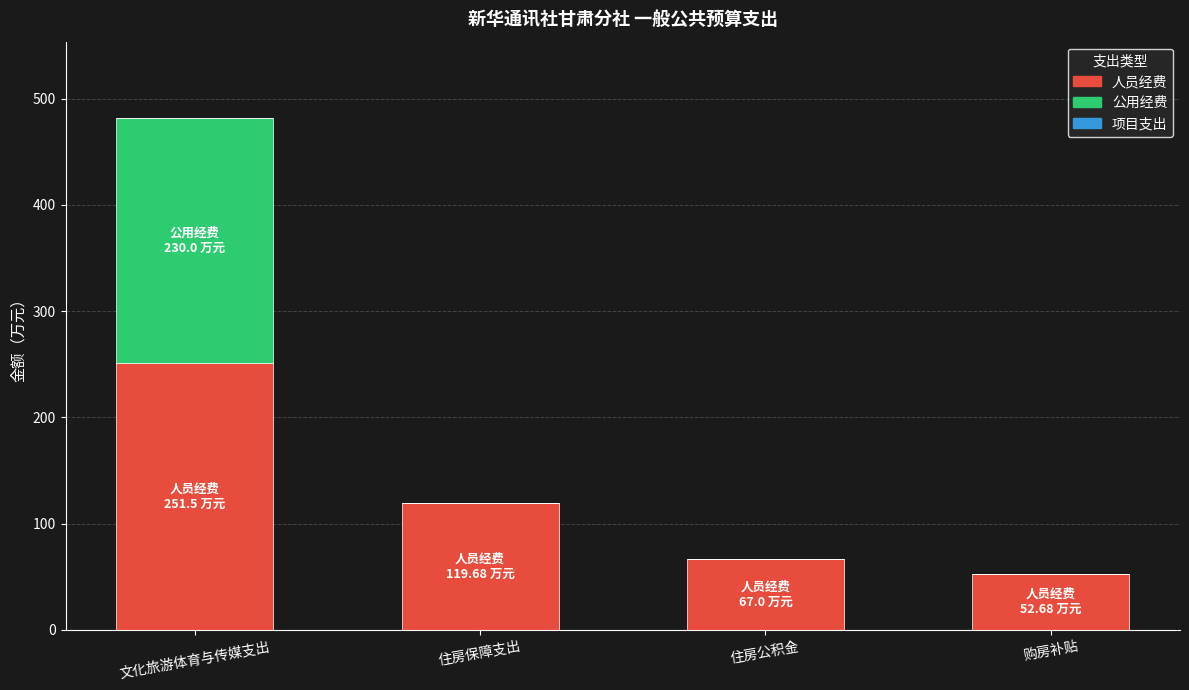

Is it true that 人员经费 equals 52.7 at 购房补贴?

True